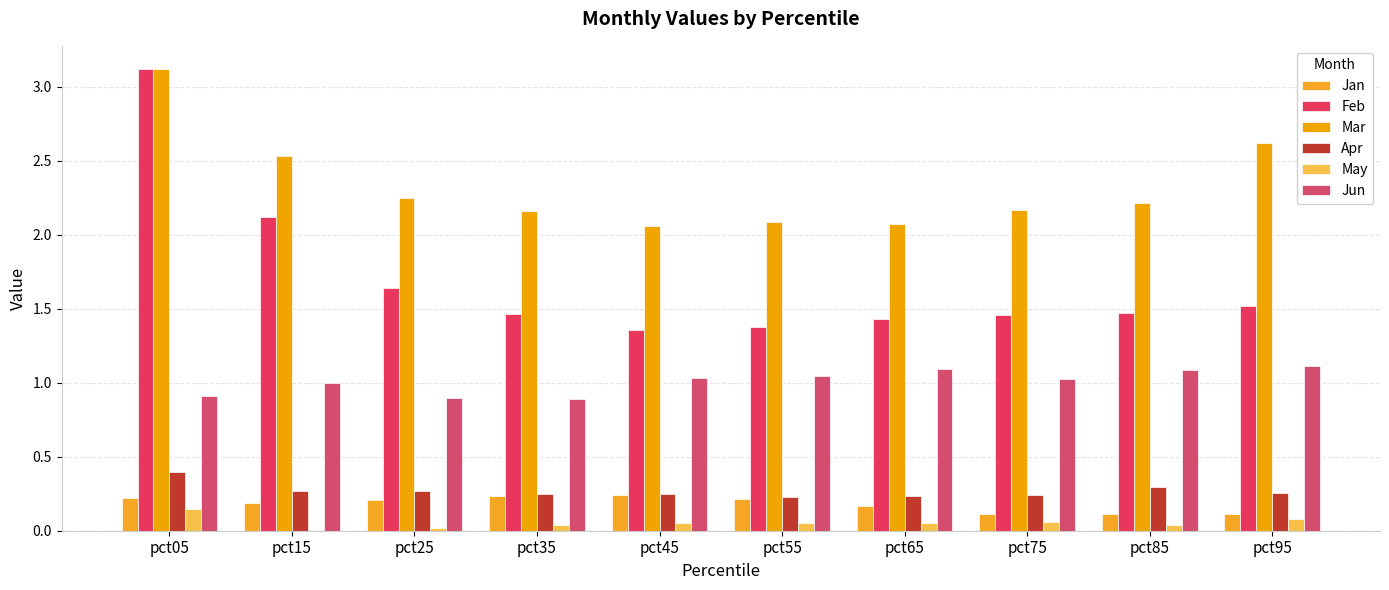

Does the chart contain stacked bars?

No